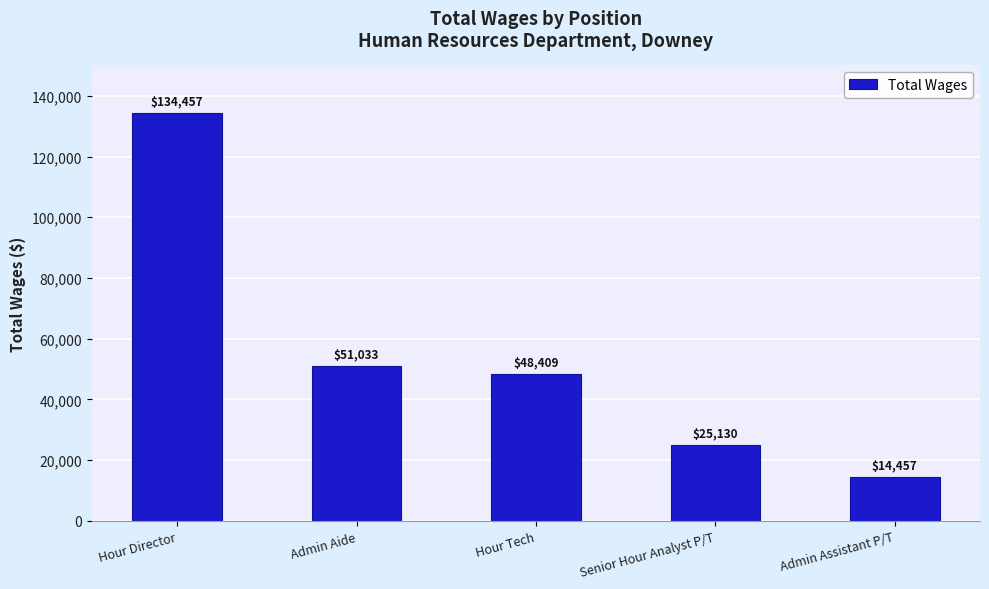

How many categories are shown in the chart?

5